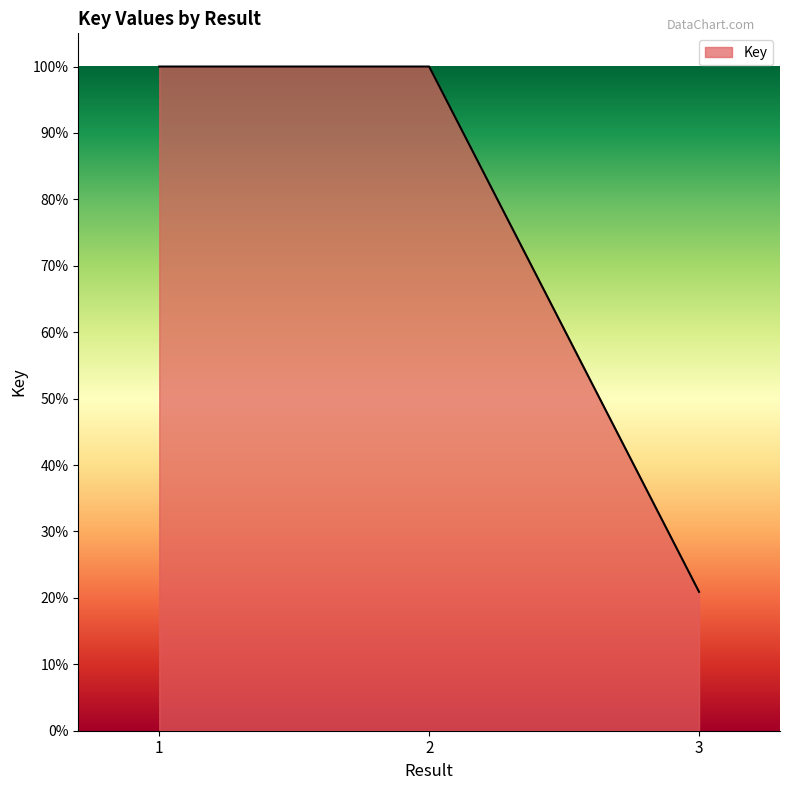

What is the smallest value displayed?

20.9